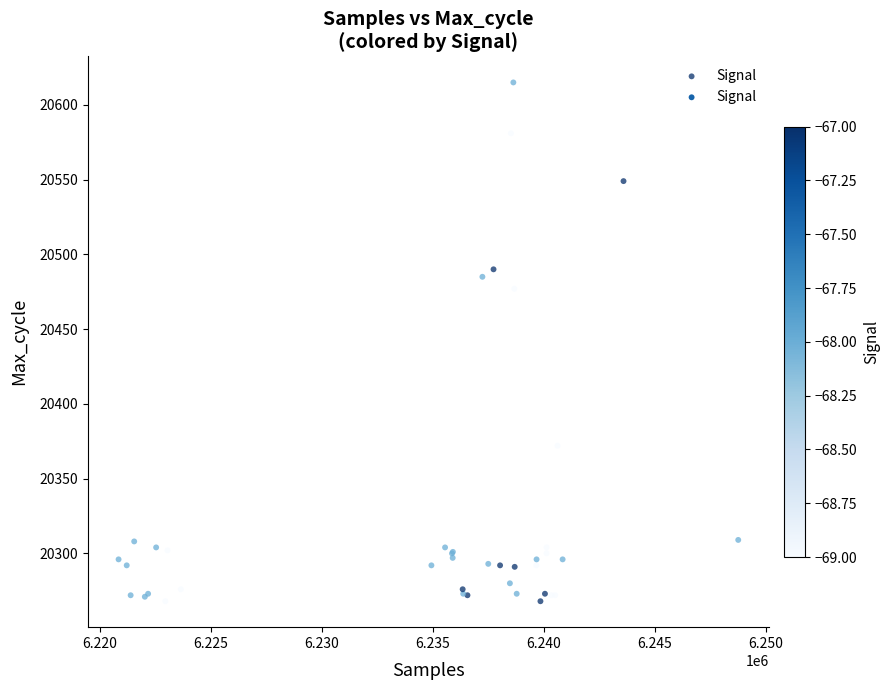

What Y value in the scatter plot is closest to 20441?

20477